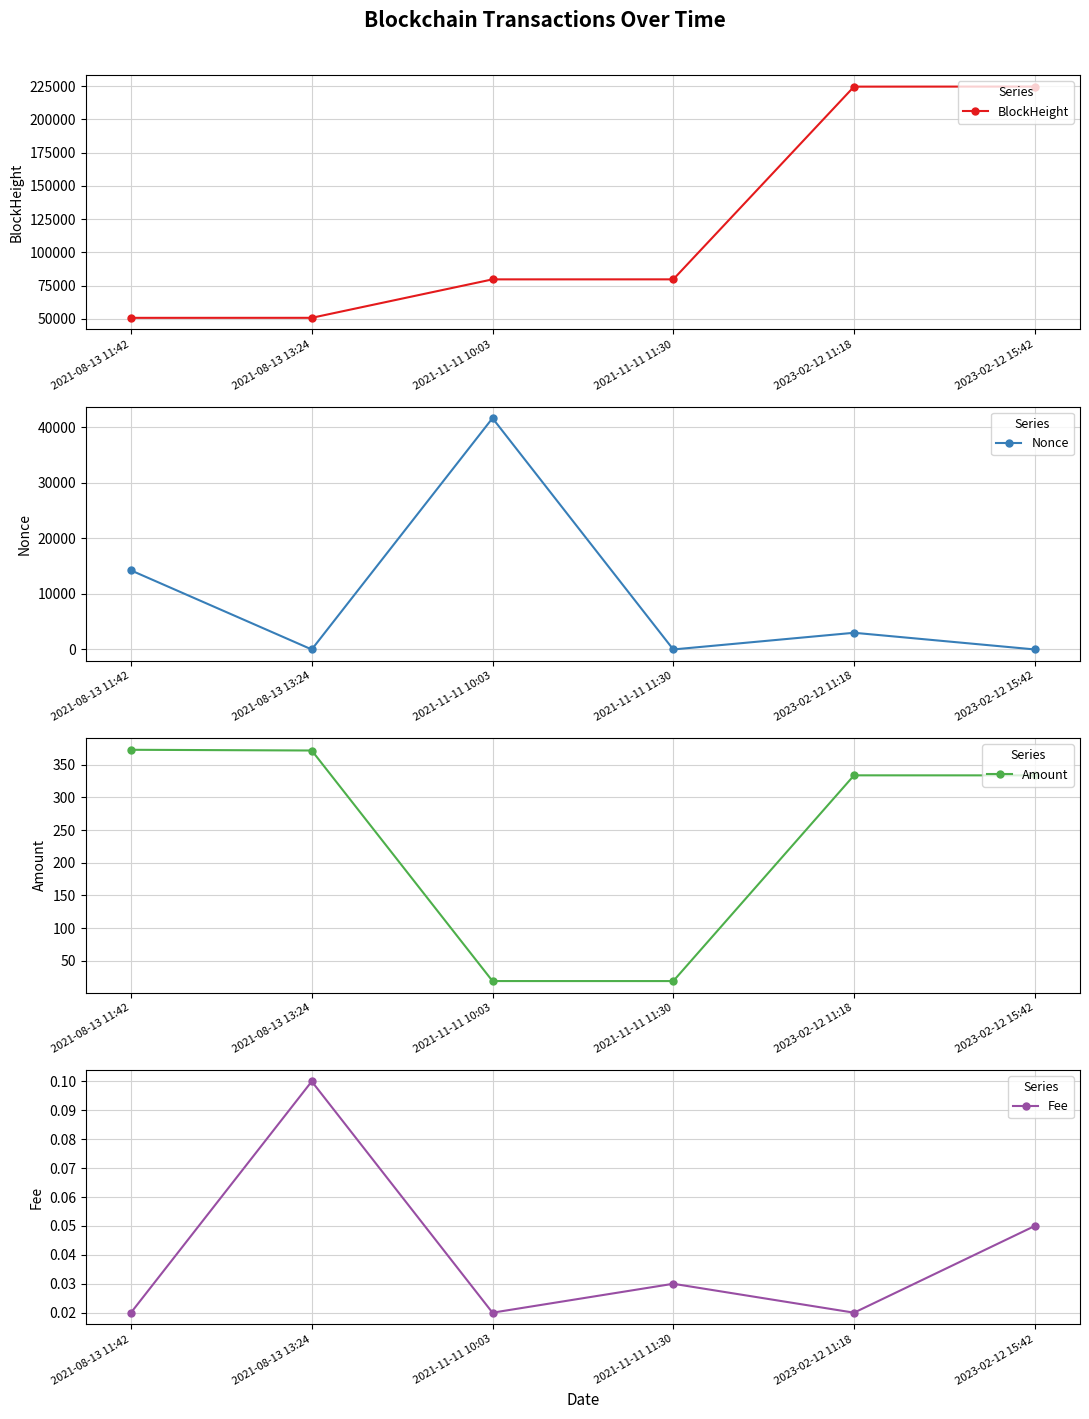

At which label does BlockHeight first exceed 79777?

2023-02-12 11:18